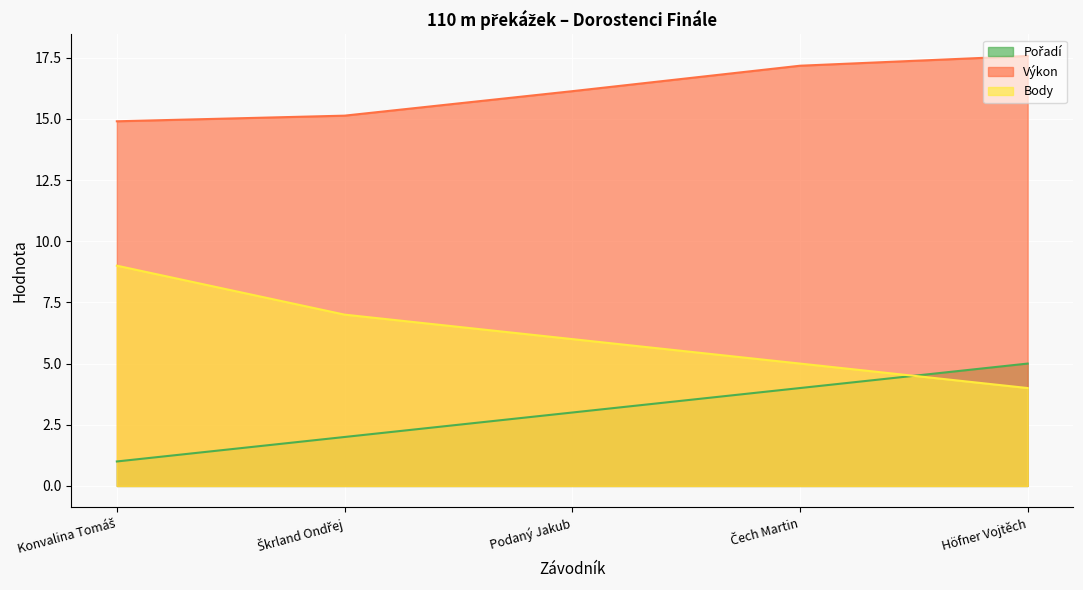

What are all the series names shown in the legend?

Pořadí, Výkon, Body